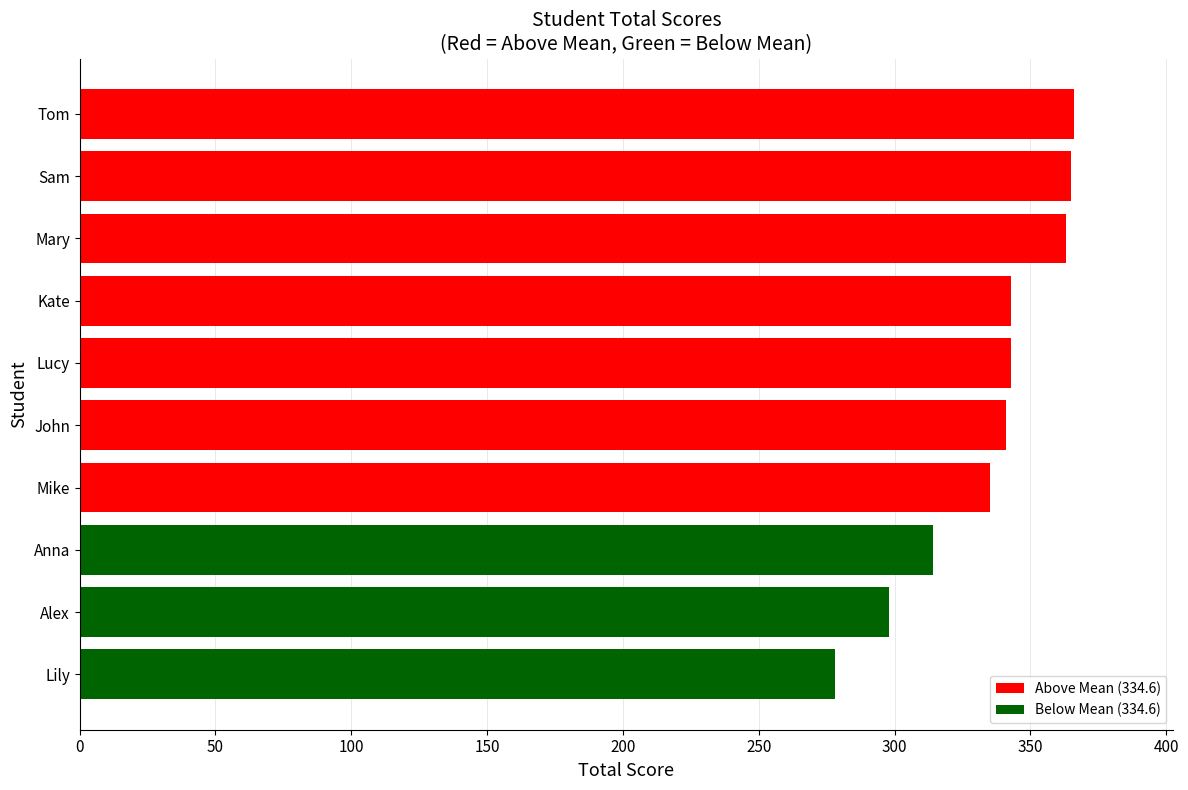

What value does the data have at Lily, to the nearest 10?

280